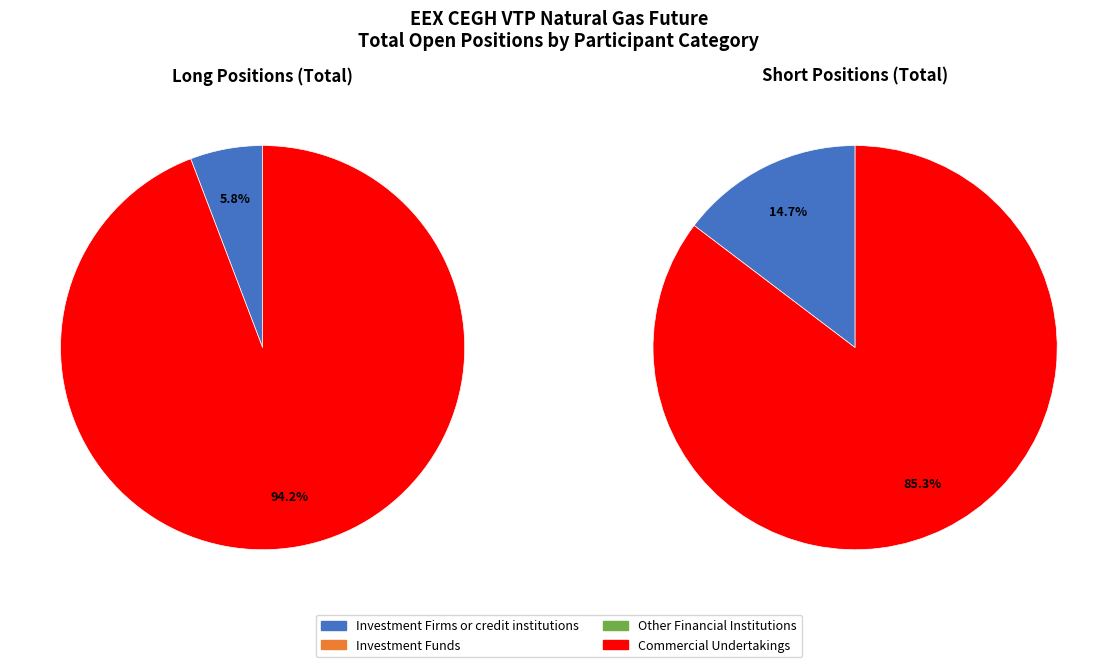

Does Investment Funds account for over 50% of the chart?

No